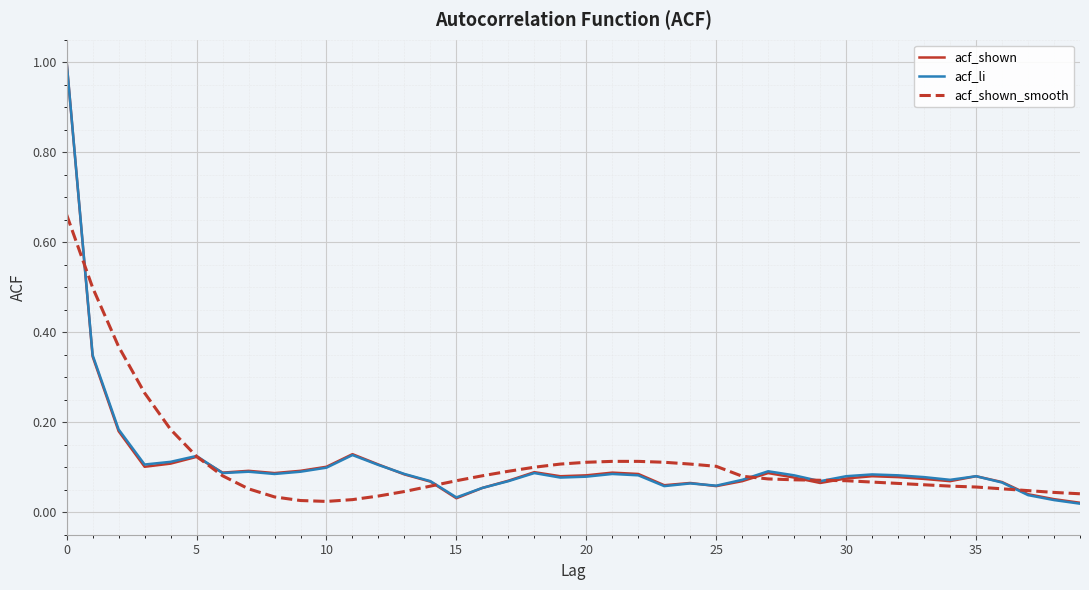

List the series in order of their peak value, lowest first.

acf_shown_smooth, acf_shown, acf_li